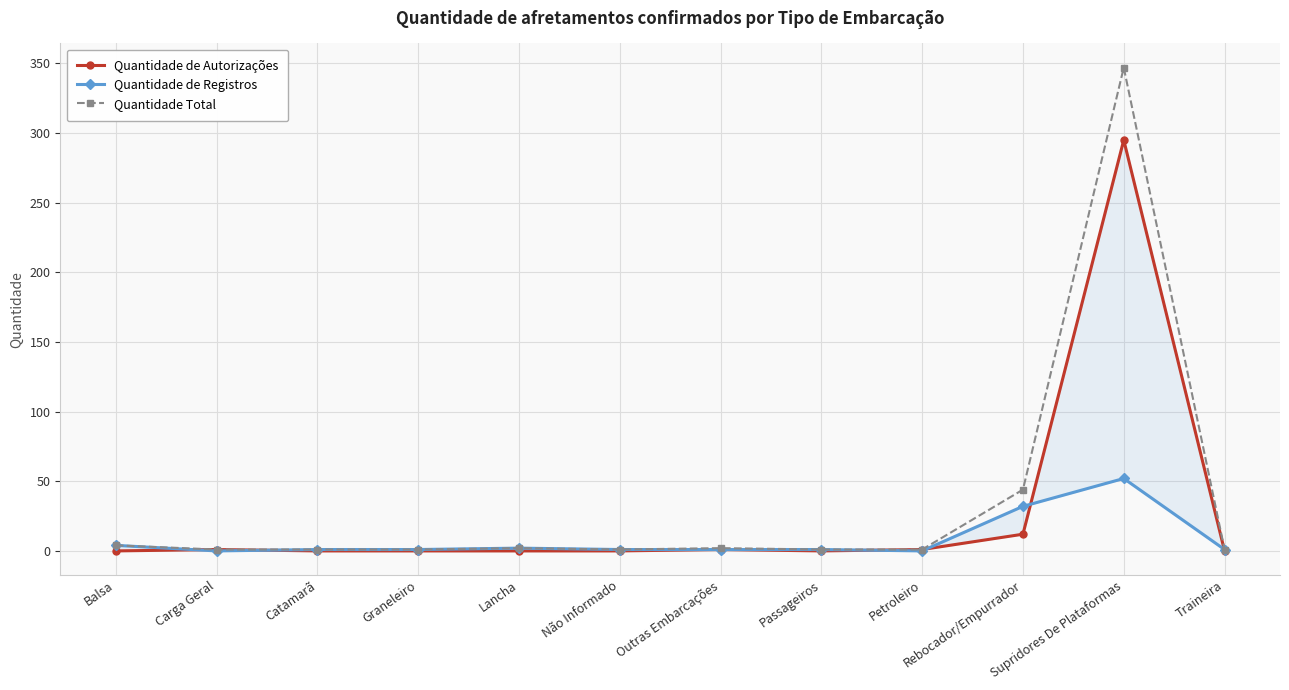

What is the difference between the maximum and minimum values in the Quantidade de Registros series?

52